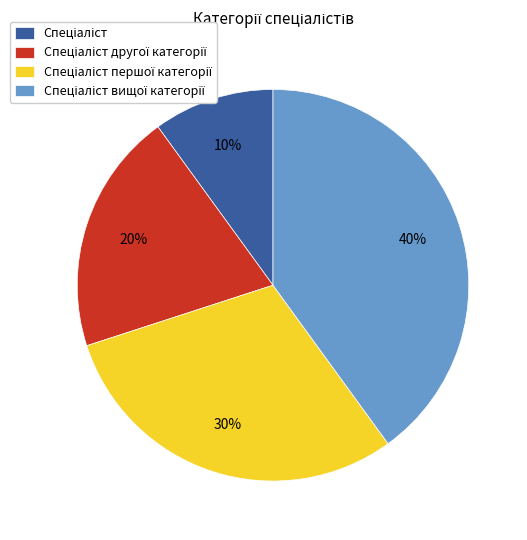

Is there a majority slice in this chart?

No